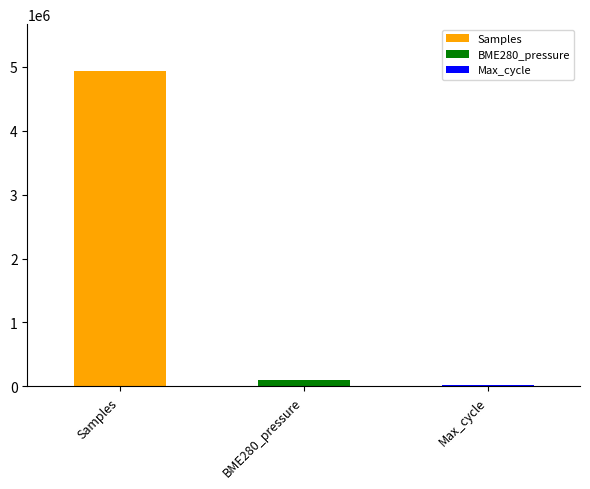

What is the average value of the Max_cycle series?

20217.8